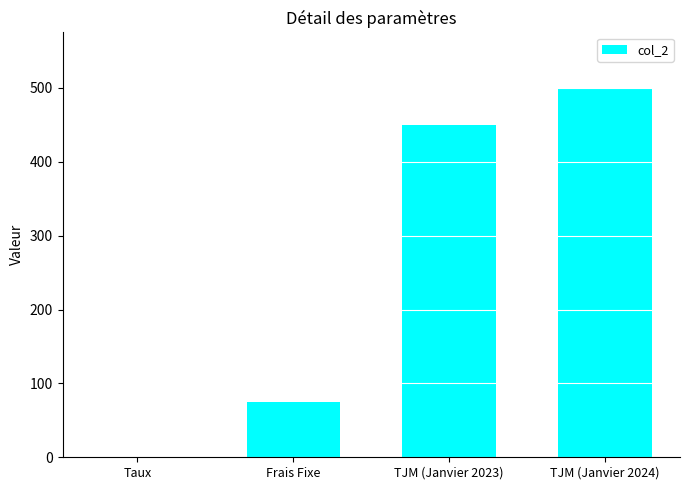

At which category does the chart reach its peak across all series?

TJM (Janvier 2024)